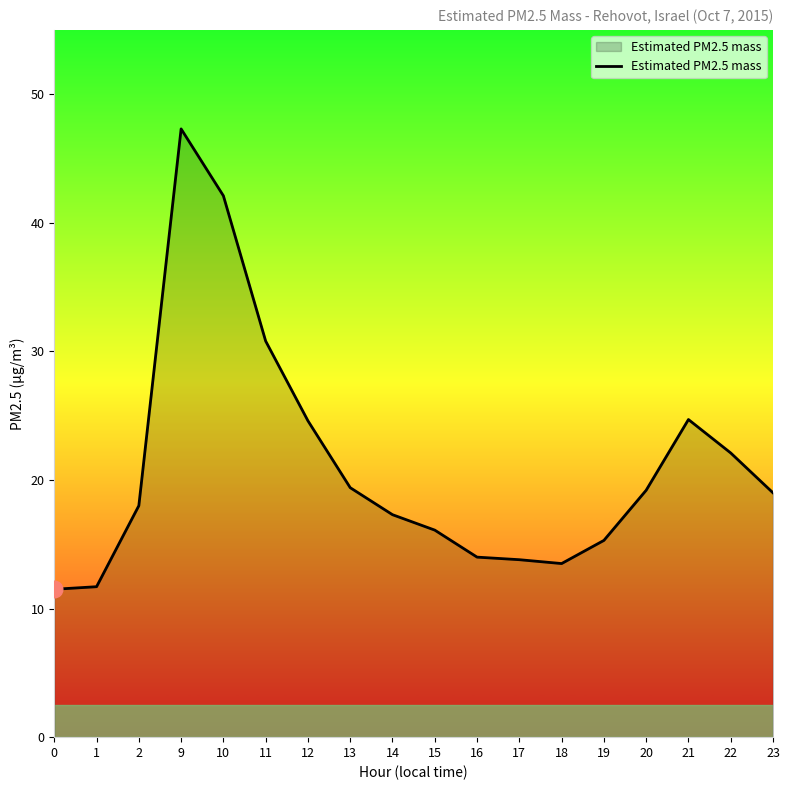

Between 1 and 18, which is larger?

18